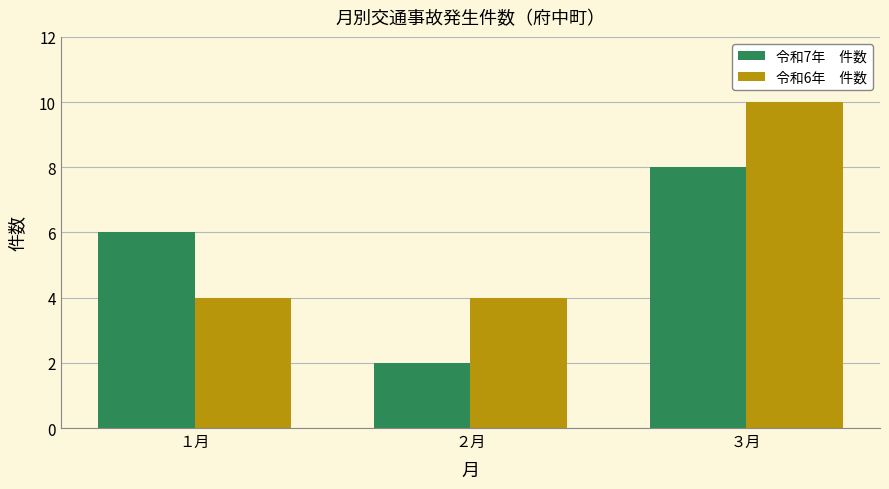

What is the greatest value displayed?

10